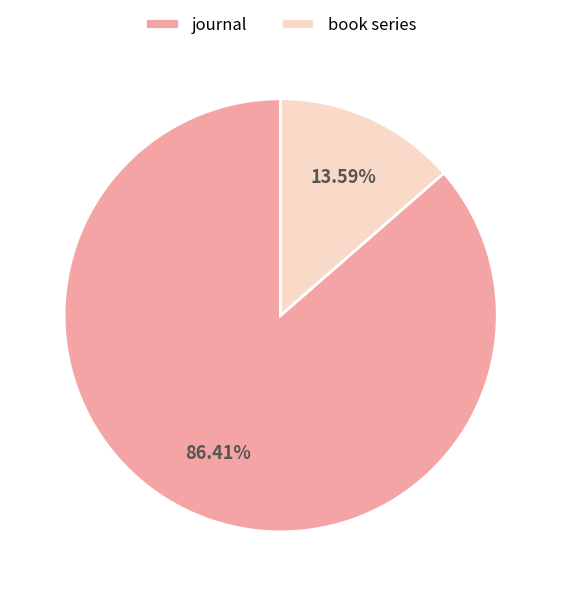

Is journal the majority of the pie?

Yes